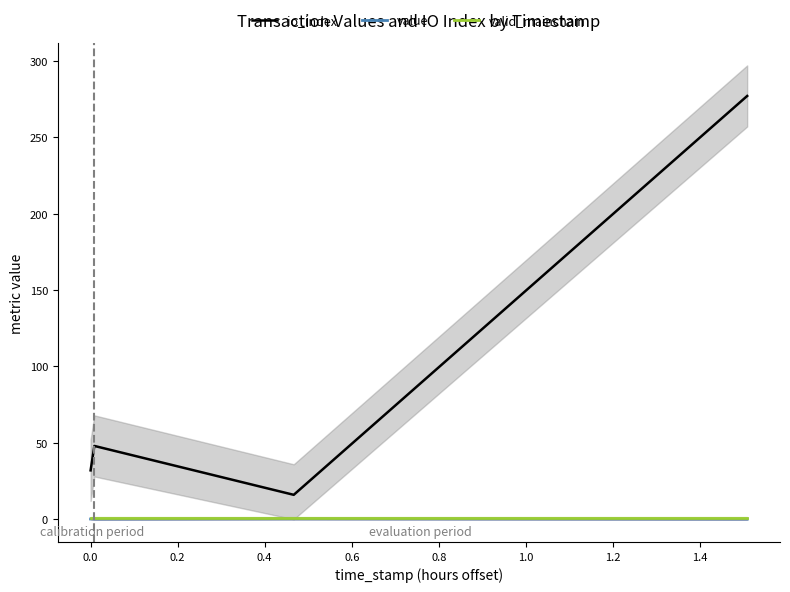

List the series in order of their peak value, highest first.

io_index, valid_mainchain, value